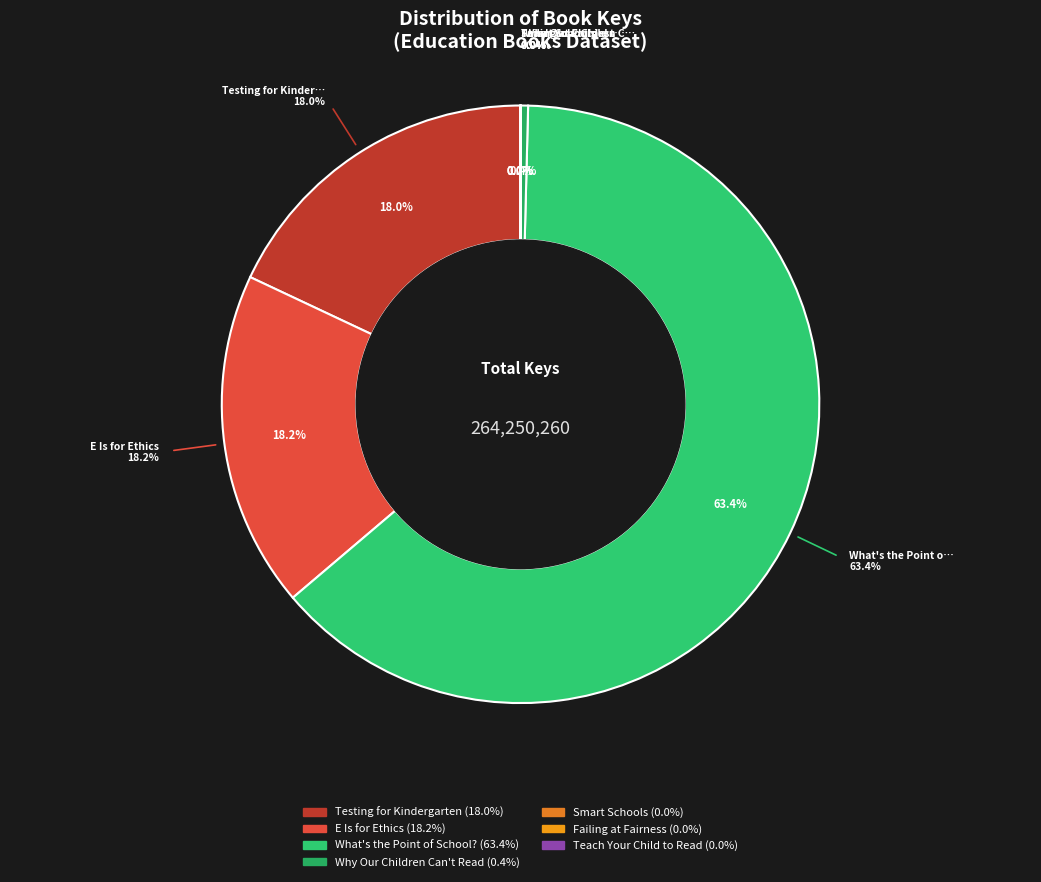

What is the change in value from Why Our Children Can't Read to Teach Your Child to Read?

-1055145